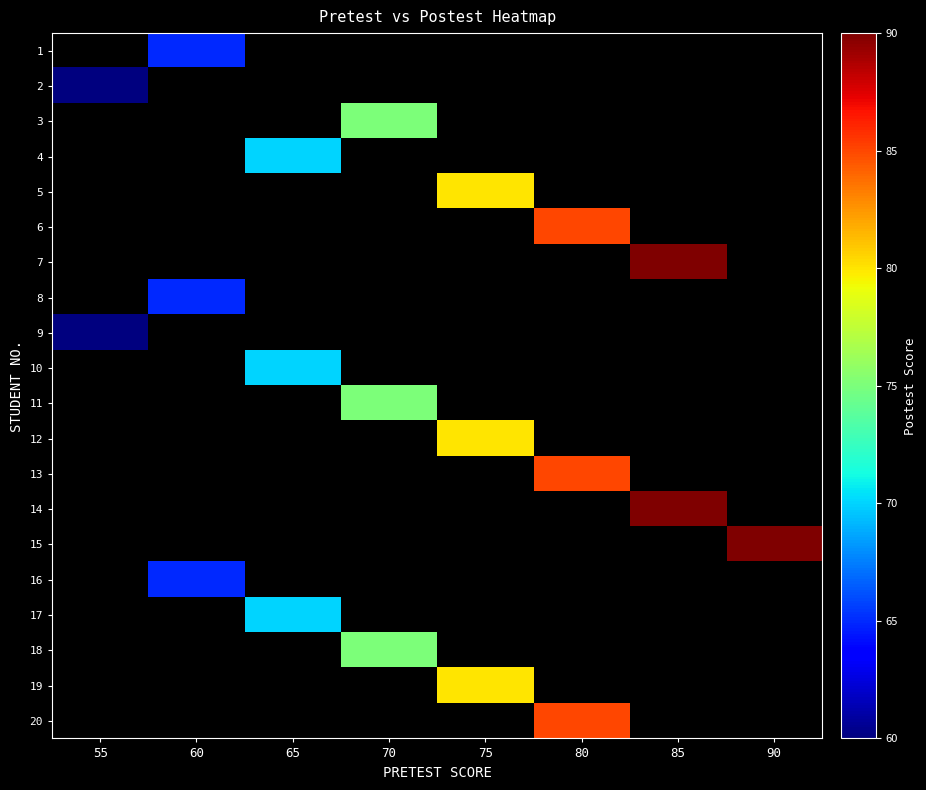

How many positive values does the row_11 series have?

1